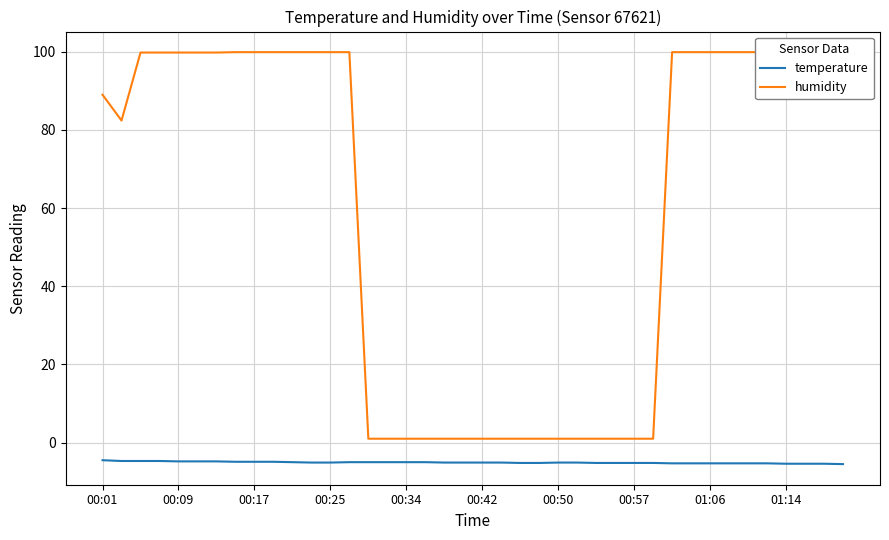

What is the maximum value for temperature?

-4.5